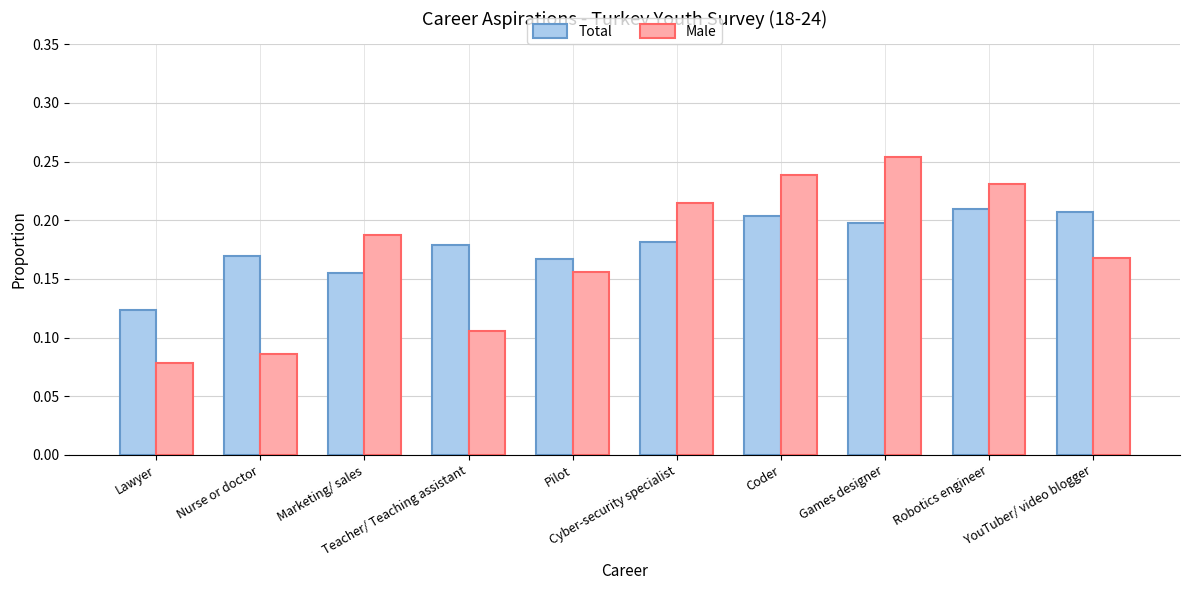

Which series has the widest spread of values?

Male